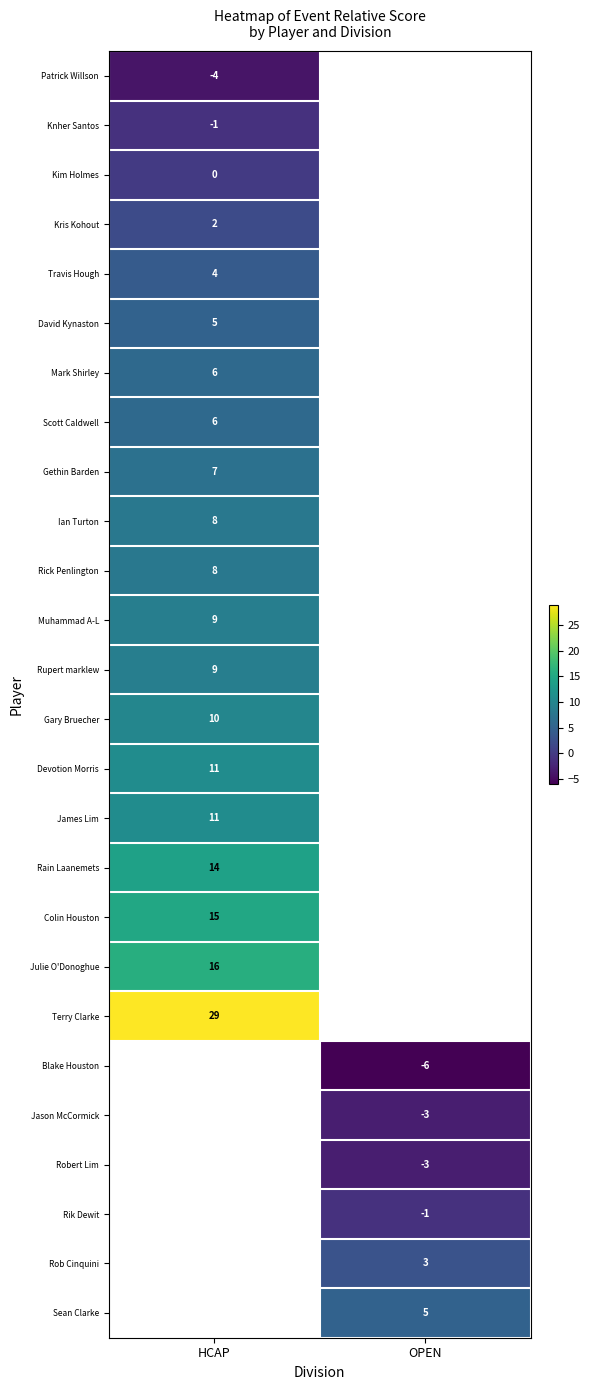

The Rik Dewit series shows -1 at OPEN. True or false?

True